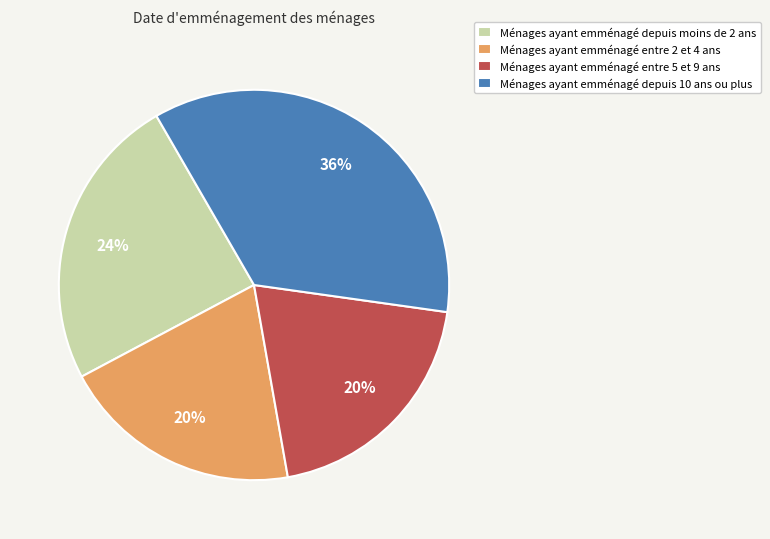

Approximately how many times larger is the value at Ménages ayant emménagé entre 5 et 9 ans compared to Ménages ayant emménagé depuis moins de 2 ans?

0.8